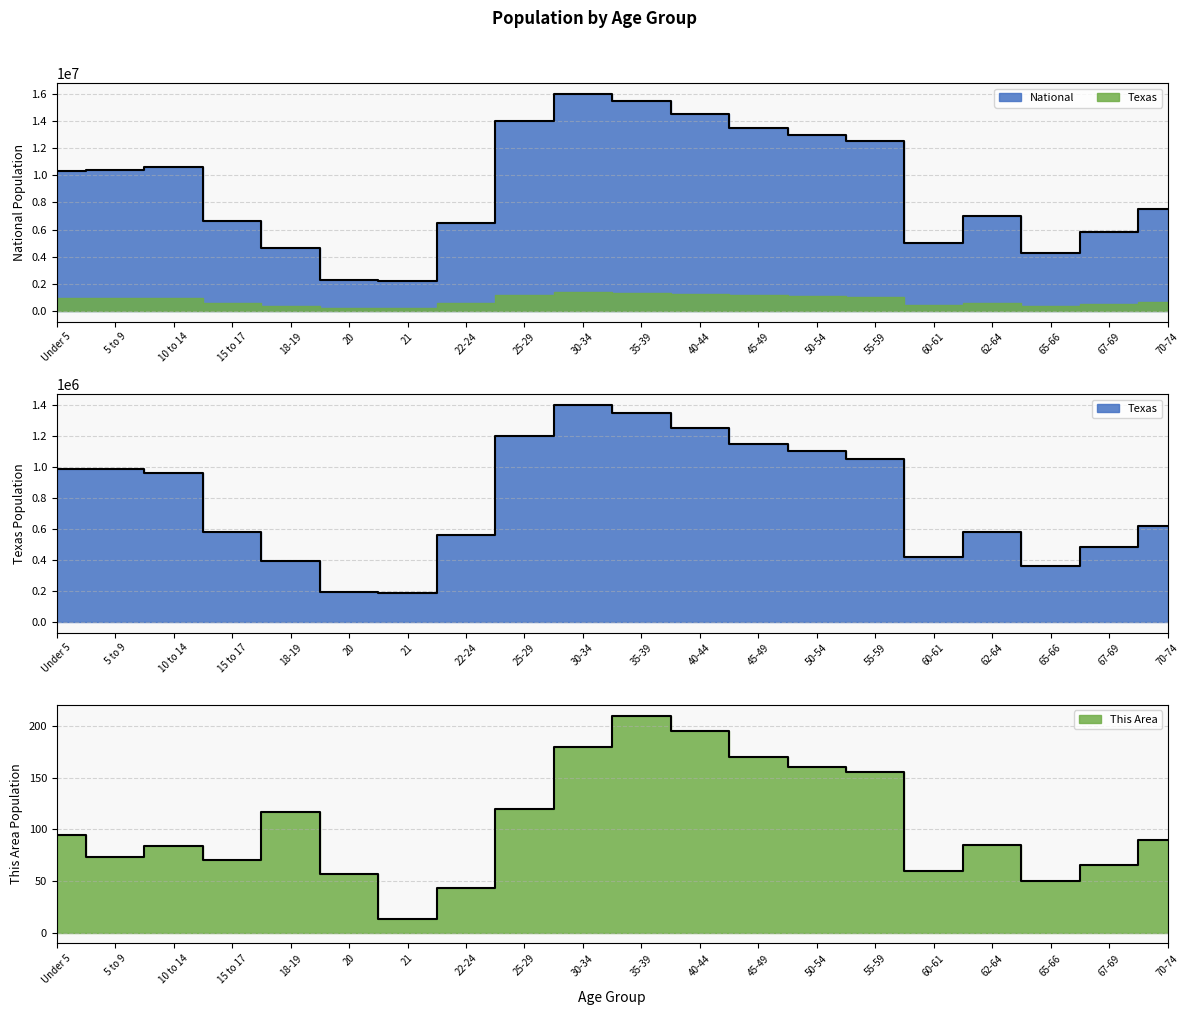

True or false: This Area has a value of 22 at 22-24.

False